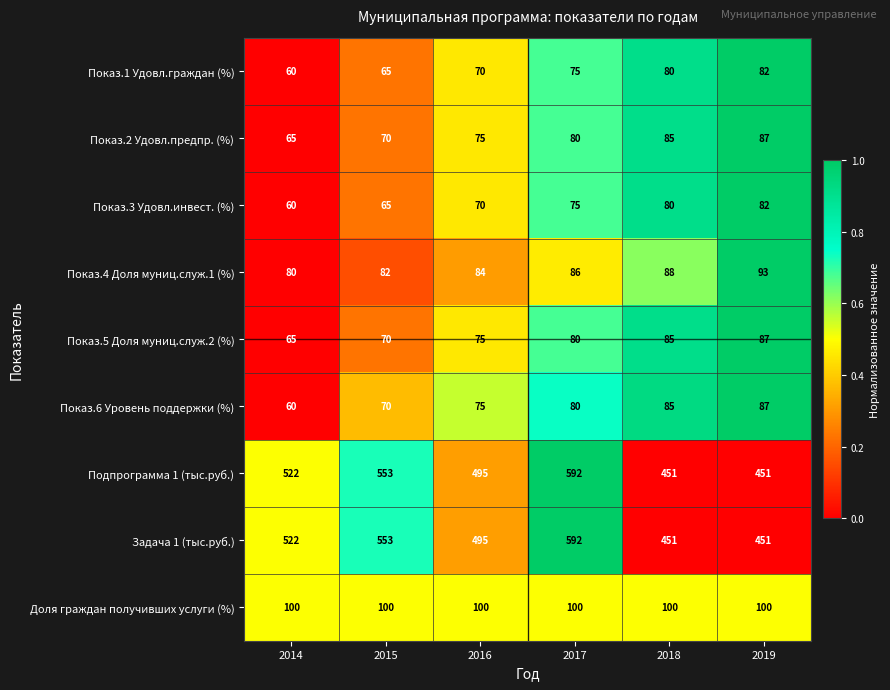

At which category is the sum across all series the highest?

2017